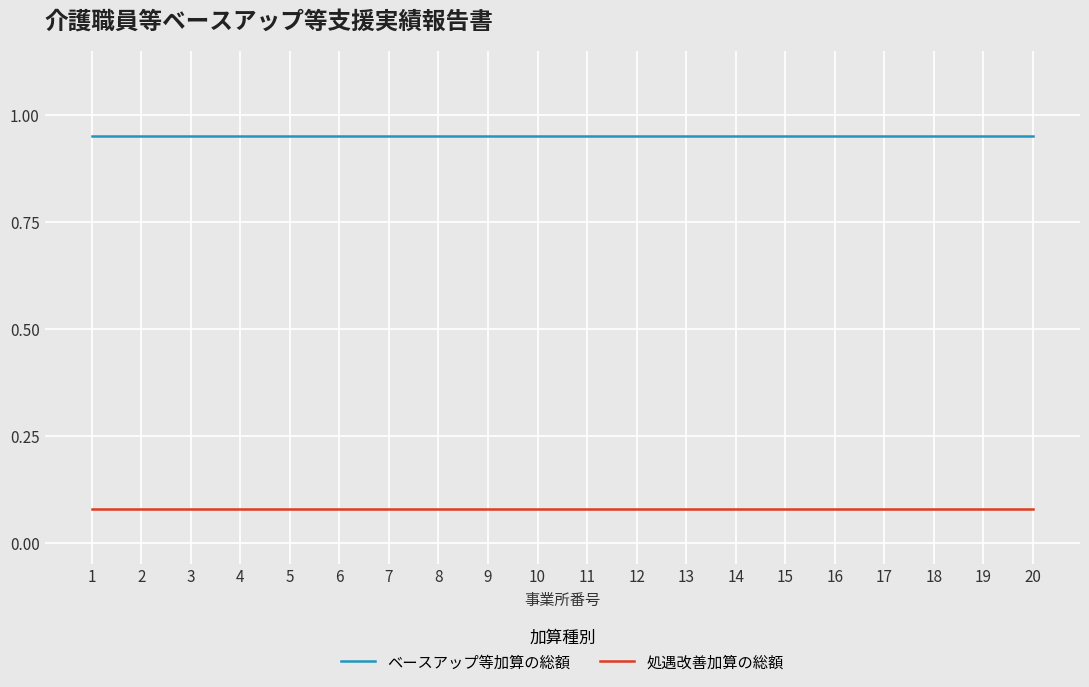

Is the value of ベースアップ等加算の総額 at 11 greater than the value of 処遇改善加算の総額 at 11?

Yes